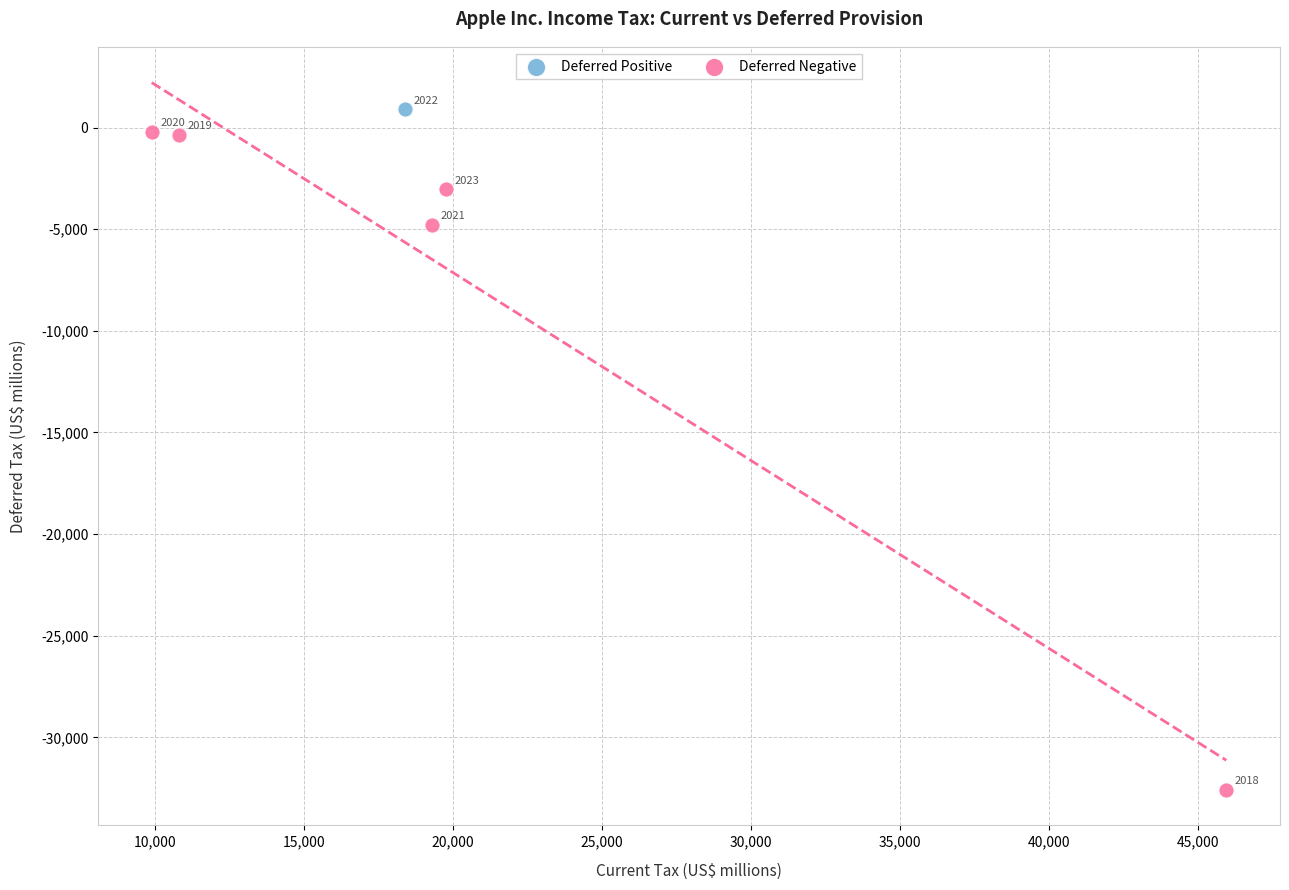

What are all the series names shown in the legend?

Deferred Positive, Deferred Negative